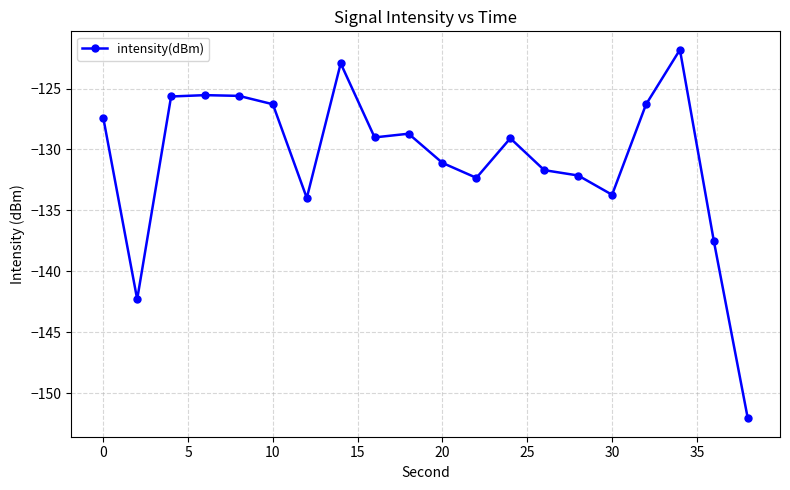

What is the average value?

-130.8